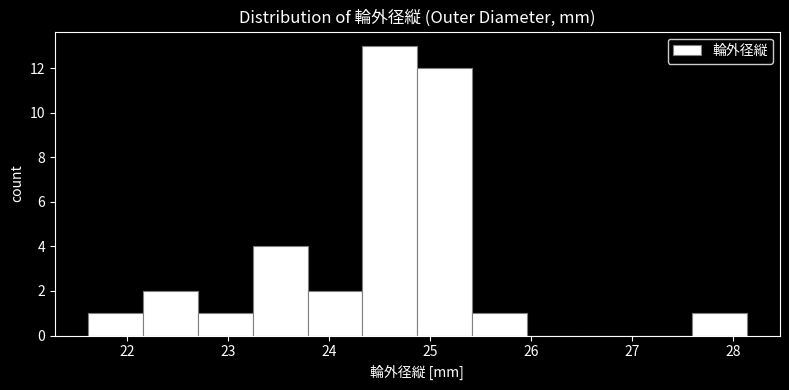

What is the height of the bar covering 23.2 to 23.8 on the x-axis? Neither the bar edges nor the heights are printed on the chart, so give them approximately, as read against the axes.

4